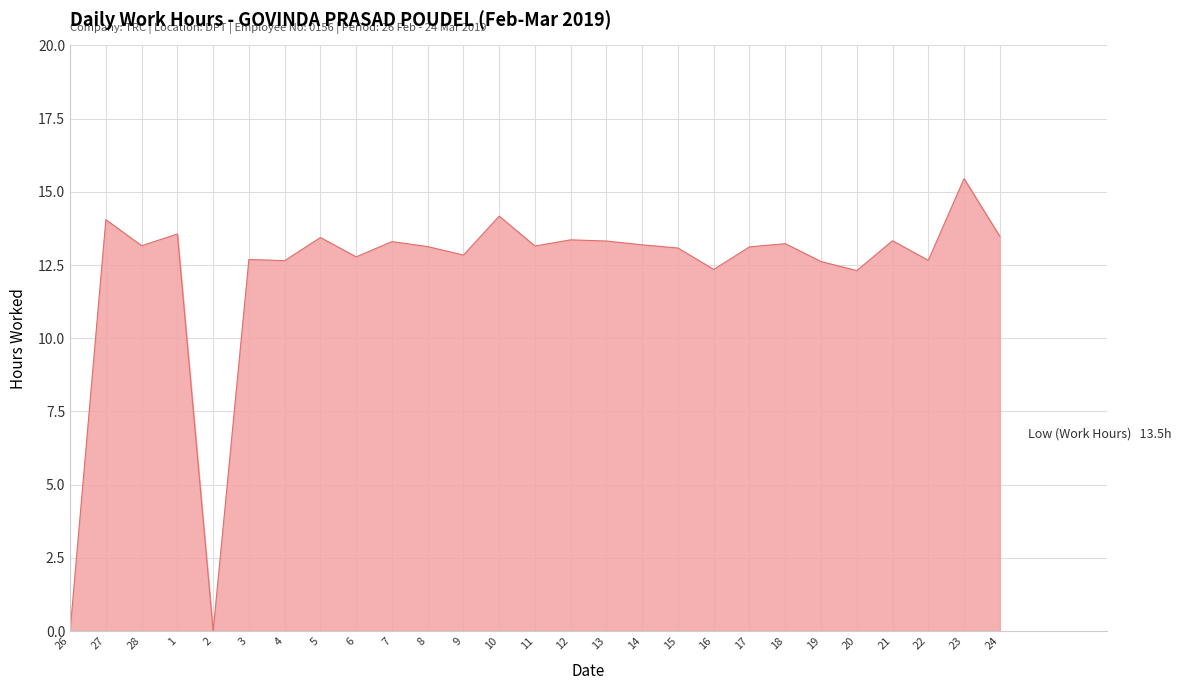

Is it true that the value at 20 is 17.9?

False